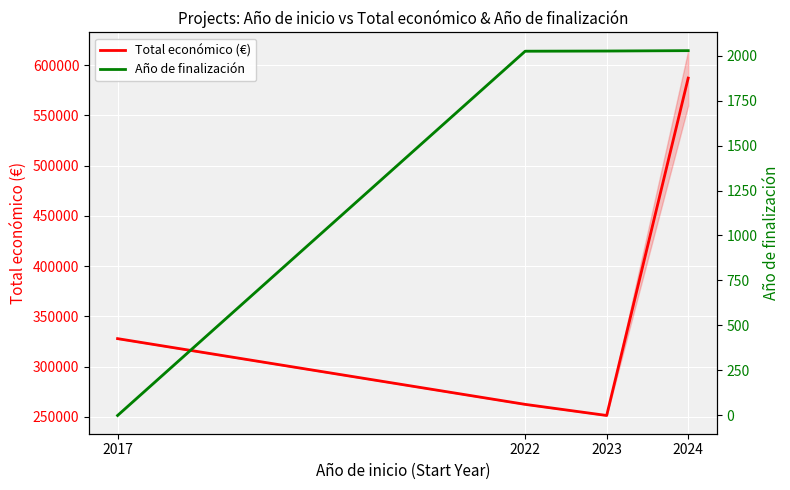

The Total económico (€) series shows 438778 at 2017. True or false?

False